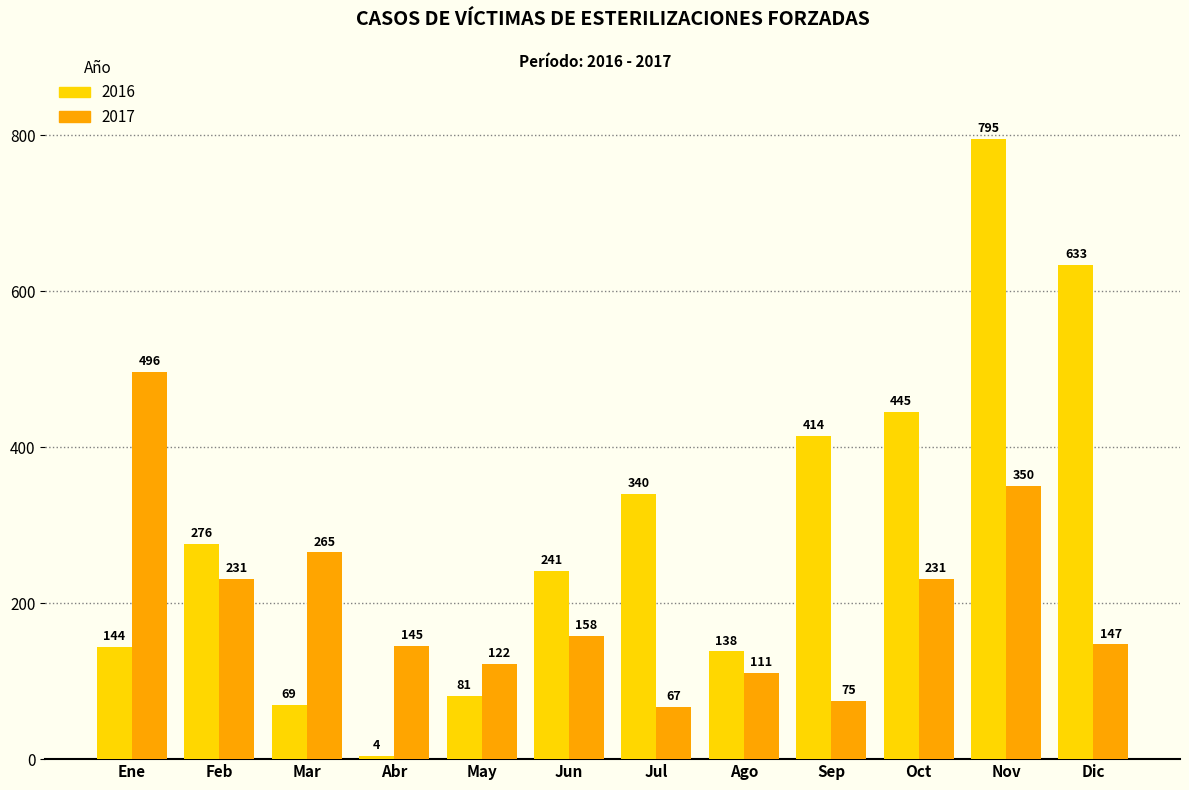

What is the difference between the 2017 values at Nov and Mar?

85